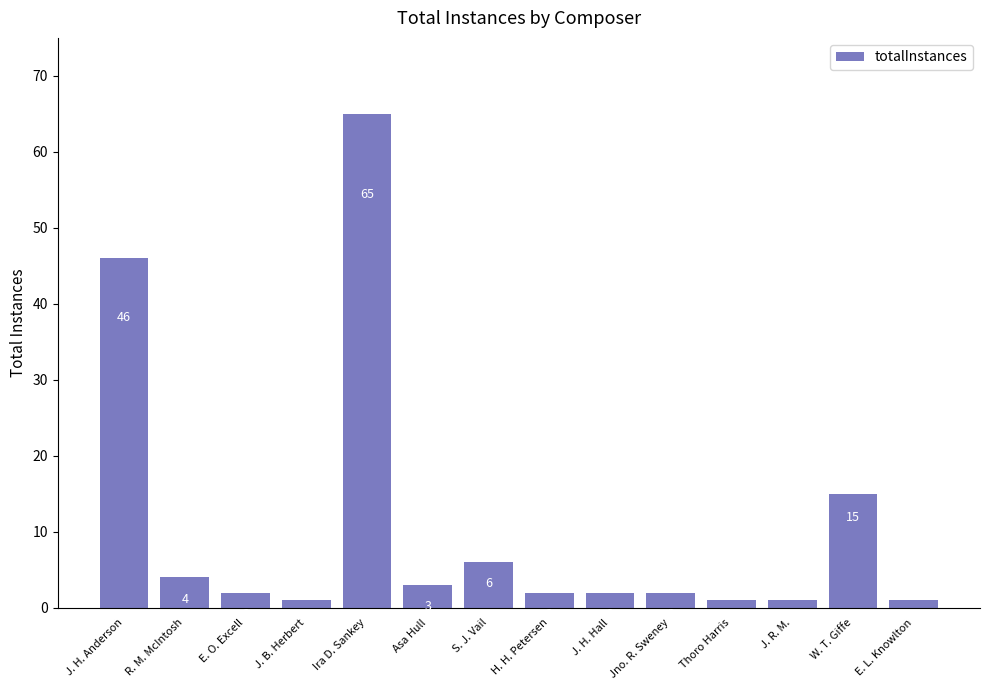

What is the value of the 3rd bar from the left?

2